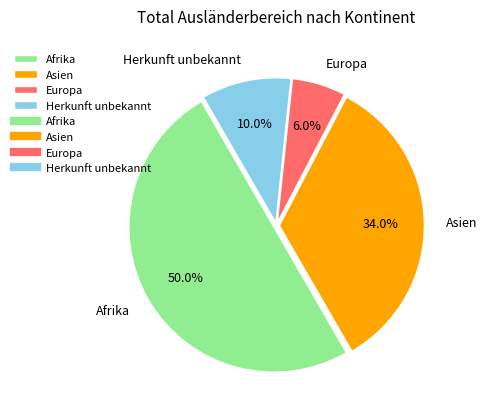

Does Herkunft unbekannt represent more than half of the total?

No